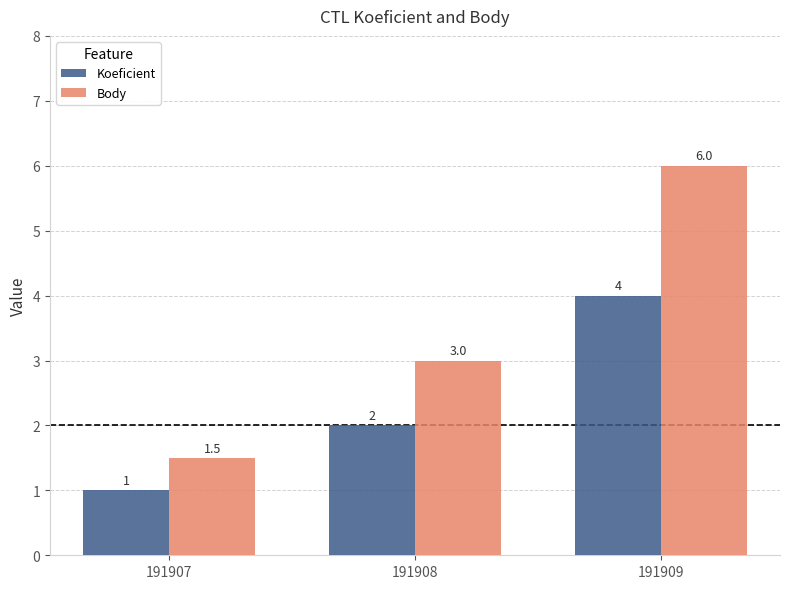

Rank the series at 191909 from lowest to highest value.

Koeficient, Body